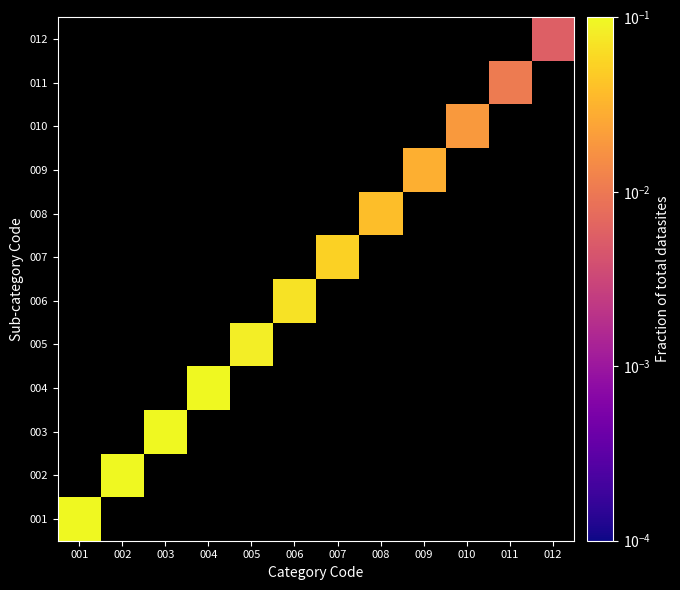

How many categories are shown in the chart?

12